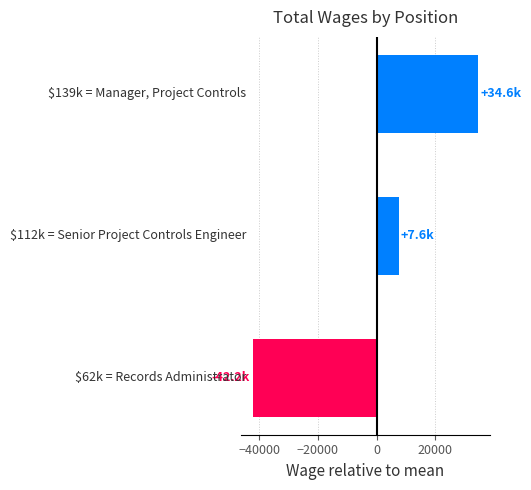

What is the difference between the maximum and minimum values?

76785